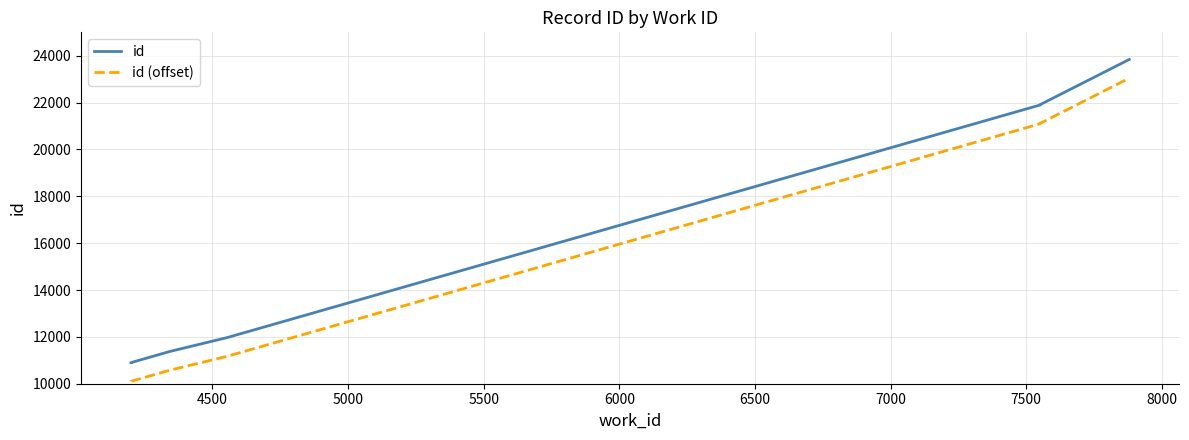

True or false: id (offset) and id cross at least once.

False